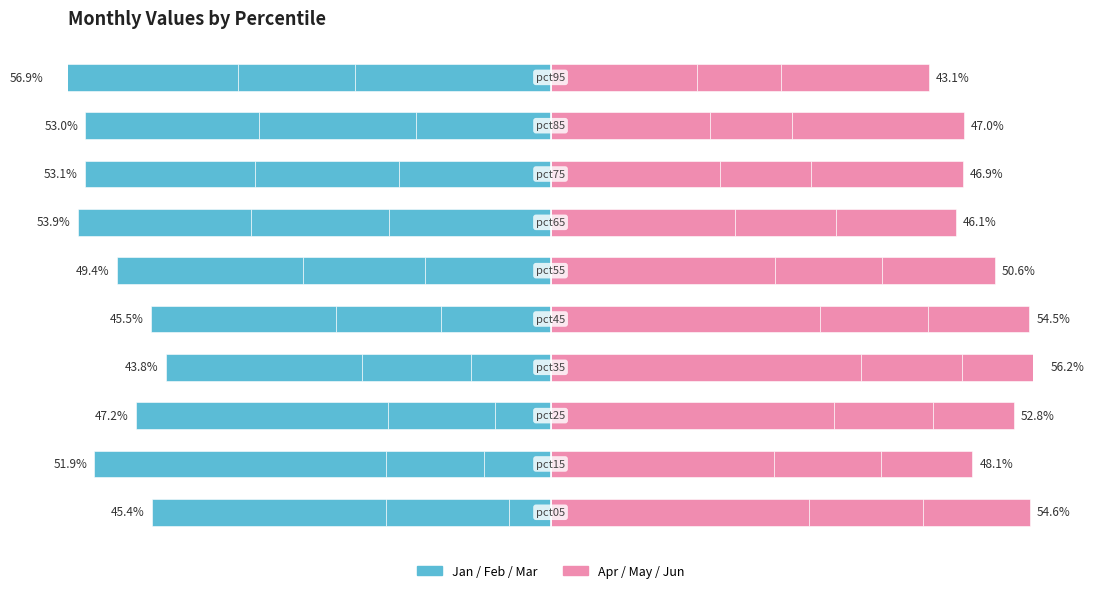

Which series has the largest range (max minus min)?

Apr